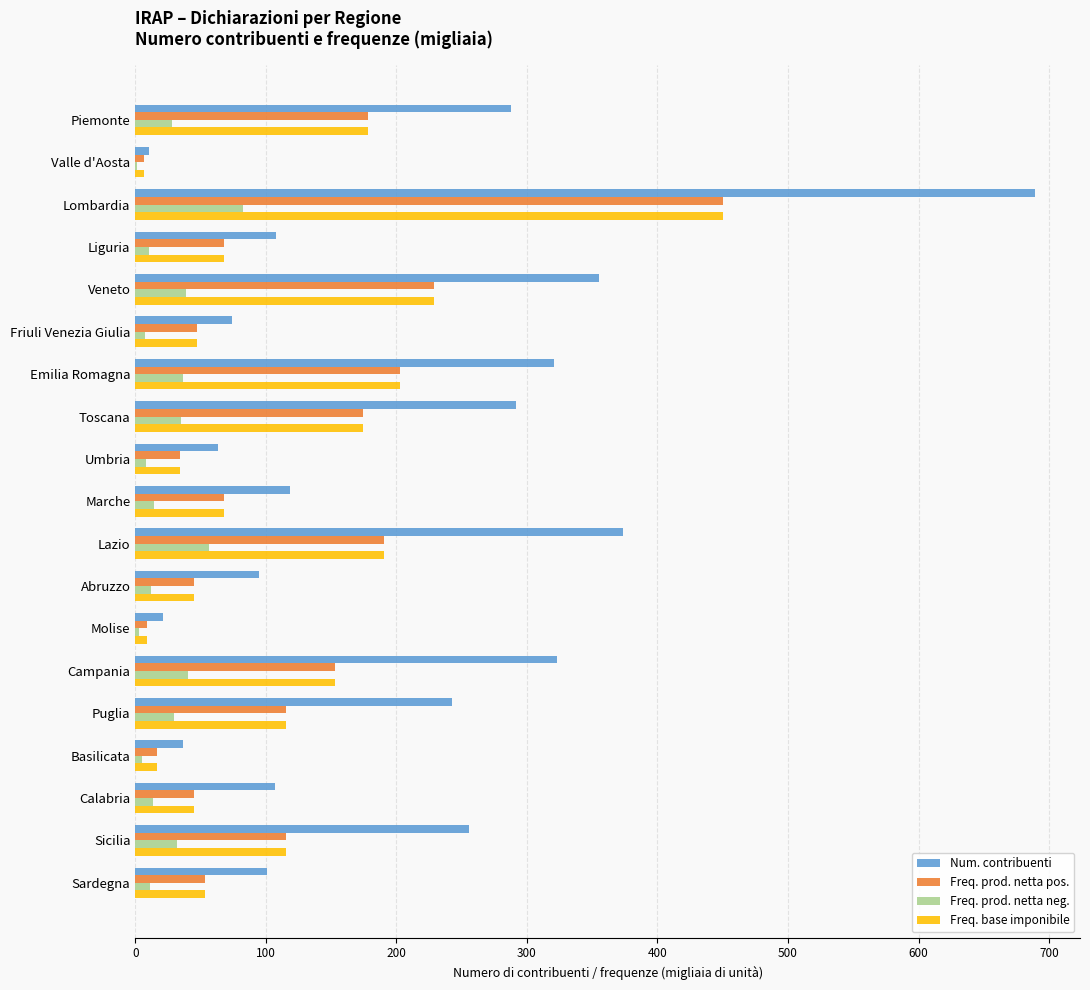

What is the sum of all Freq. prod. netta neg. values?

467.0